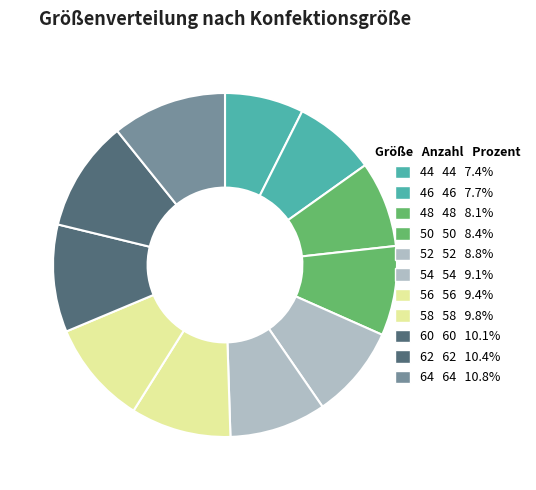

Count the number of slices in the pie.

11